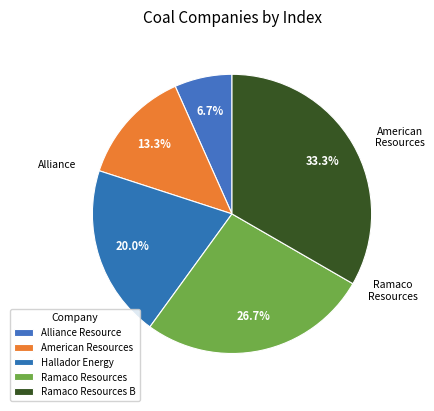

How many slices are in this pie chart?

5